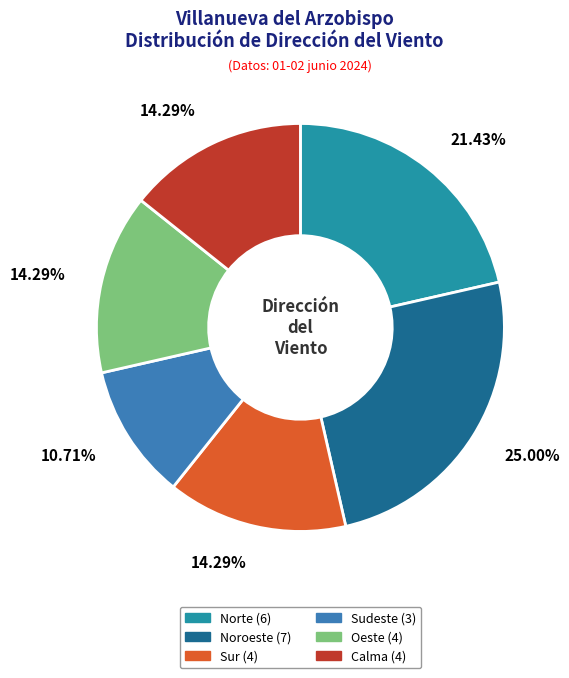

What portion of the pie excludes Noroeste?

75.0%